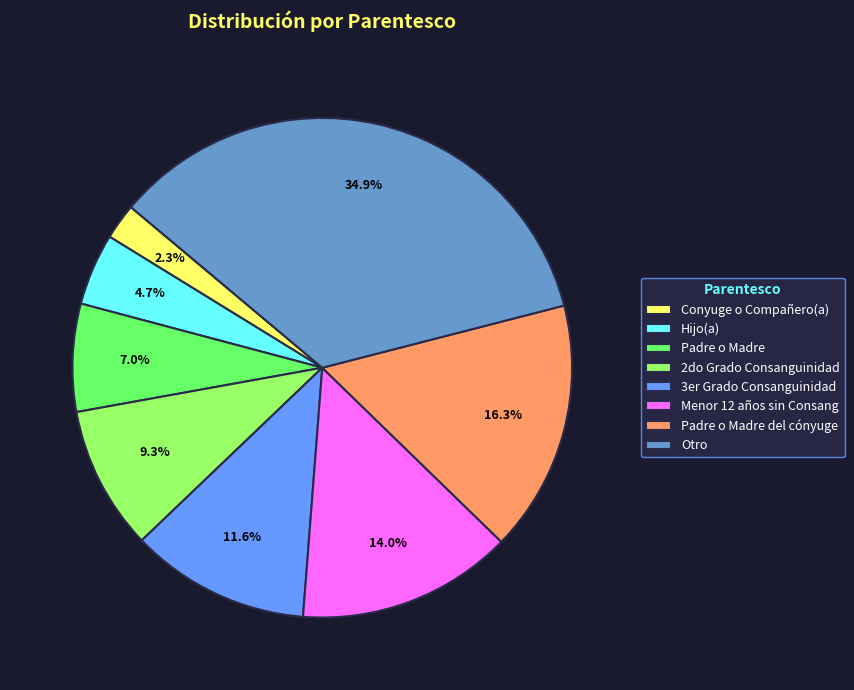

Rank the categories by value from highest to lowest.

Otro, Padre o Madre del cónyuge, Menor 12 años sin Consang, 3er Grado Consanguinidad, 2do Grado Consanguinidad, Padre o Madre, Hijo(a), Conyuge o Compañero(a)